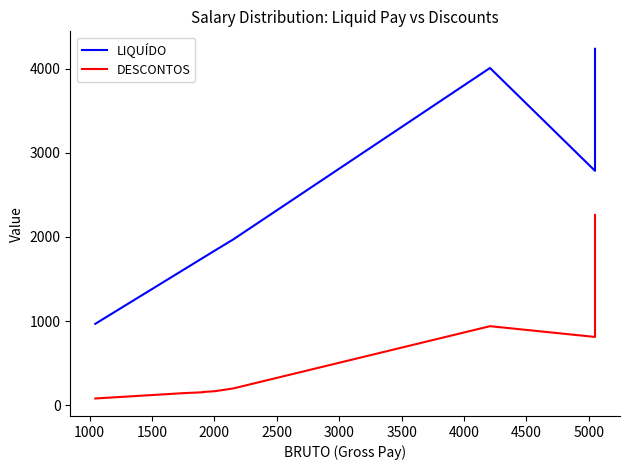

How many lines are shown in the chart?

2